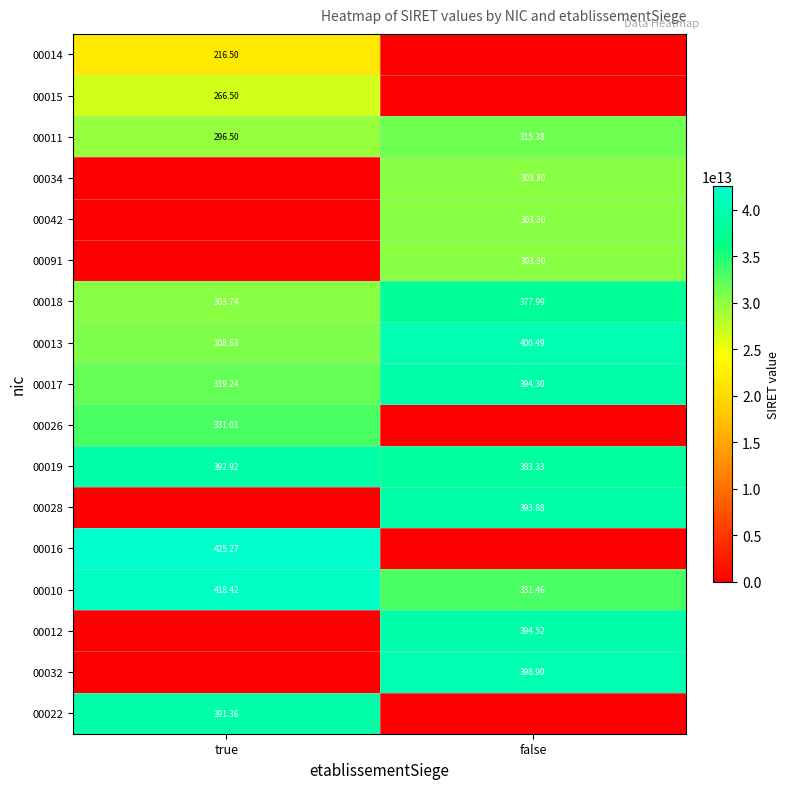

Where is 00011 nearest to the value 305?

true